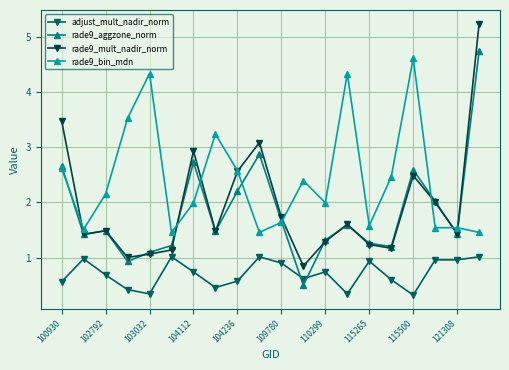

At how many categories does at least one series exceed 3?

8